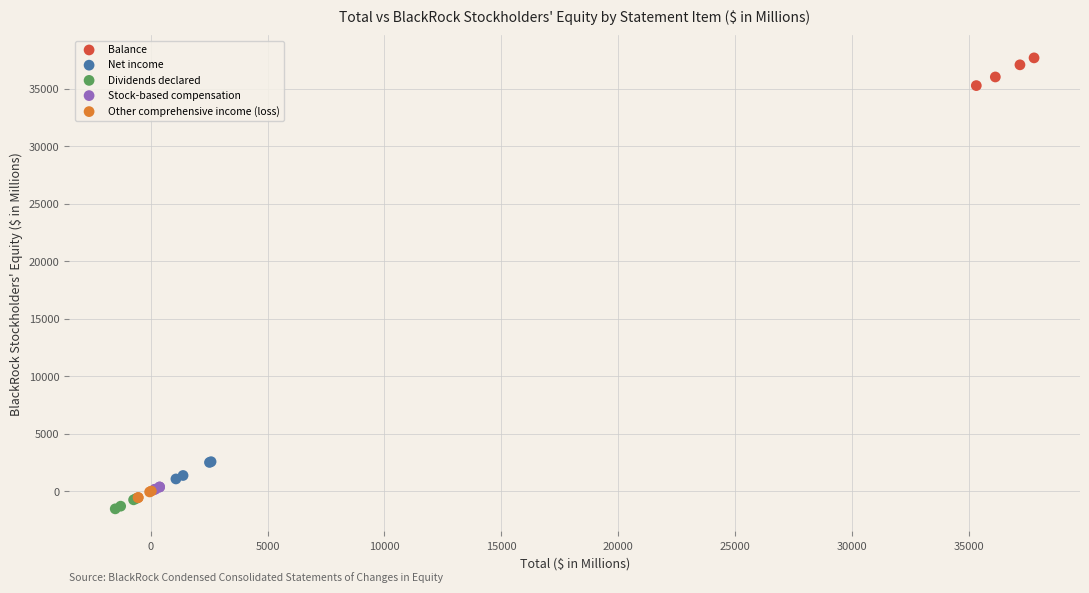

What are all the series names shown in the legend?

Balance, Net income, Dividends declared, Stock-based compensation, Other comprehensive income (loss)